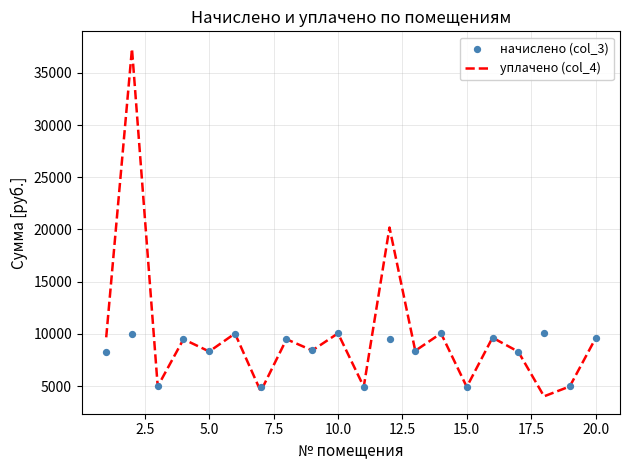

At how many categories does at least one series exceed 13405?

2